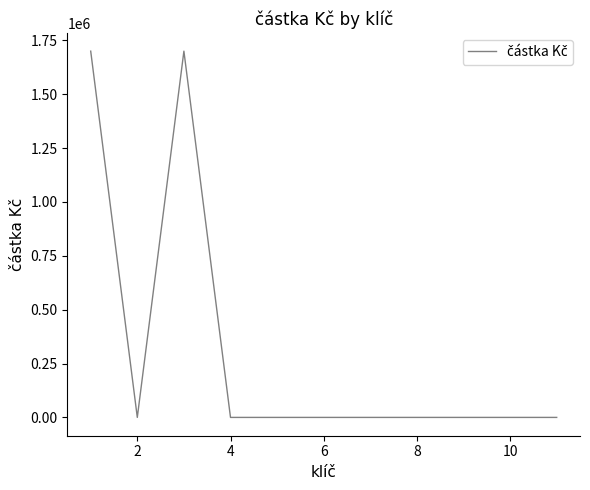

What is the difference between the maximum and minimum values?

1700000